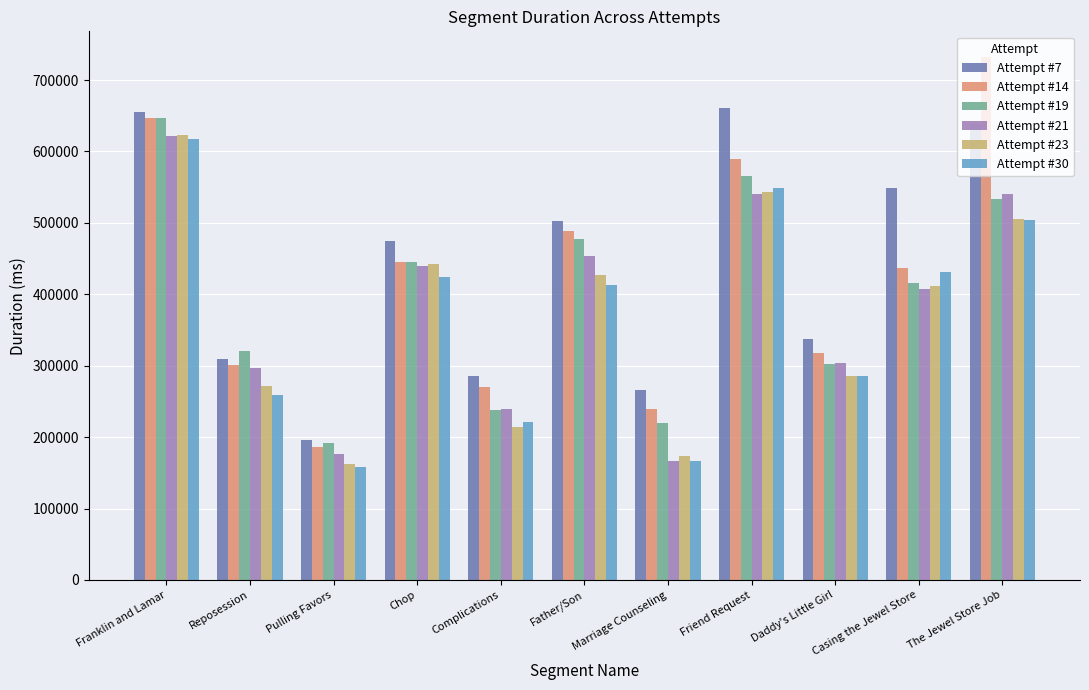

What is the difference between the second highest and minimum values in the Attempt #19 series?

374514